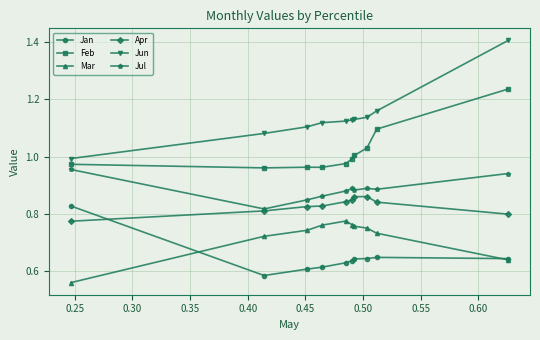

Which series has the largest range (max minus min)?

Jun